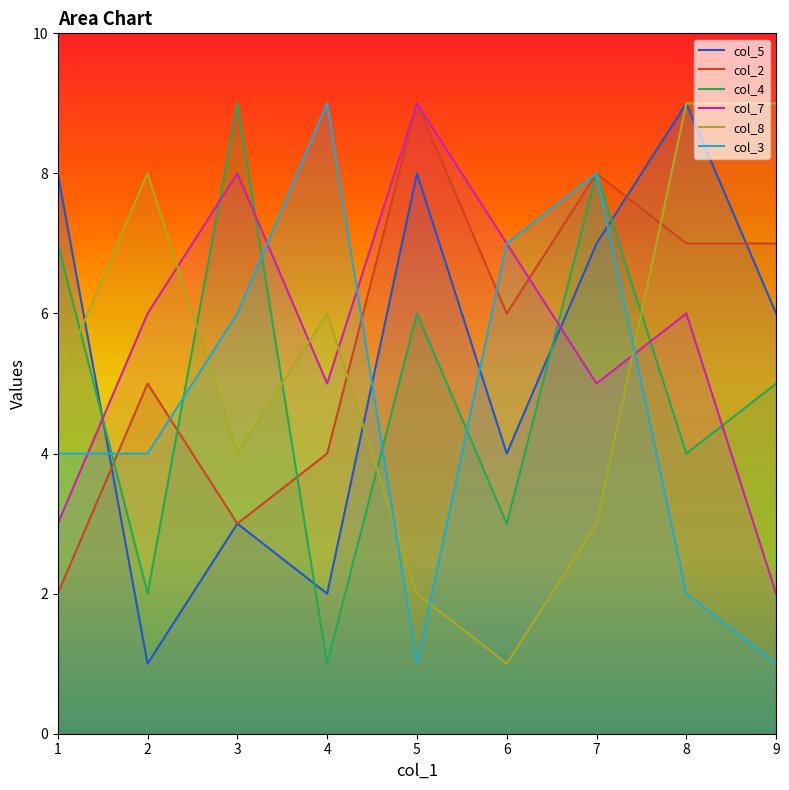

After their last crossing, which series has the higher values: col_7 or col_4?

col_4